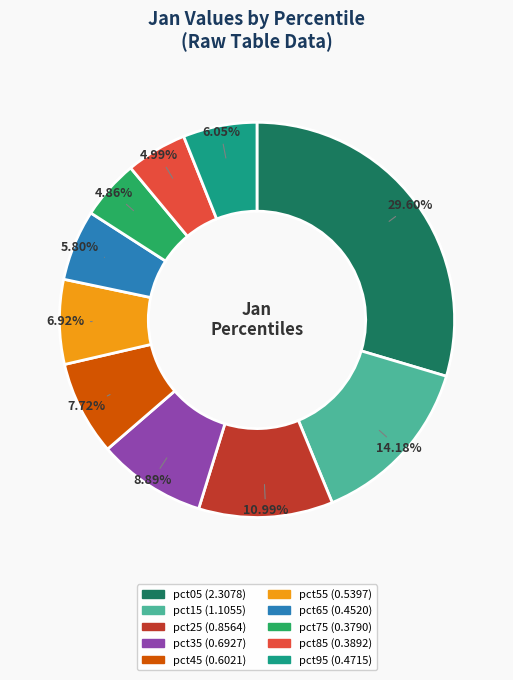

To the nearest percent, what percentage of the pie is pct85?

5%